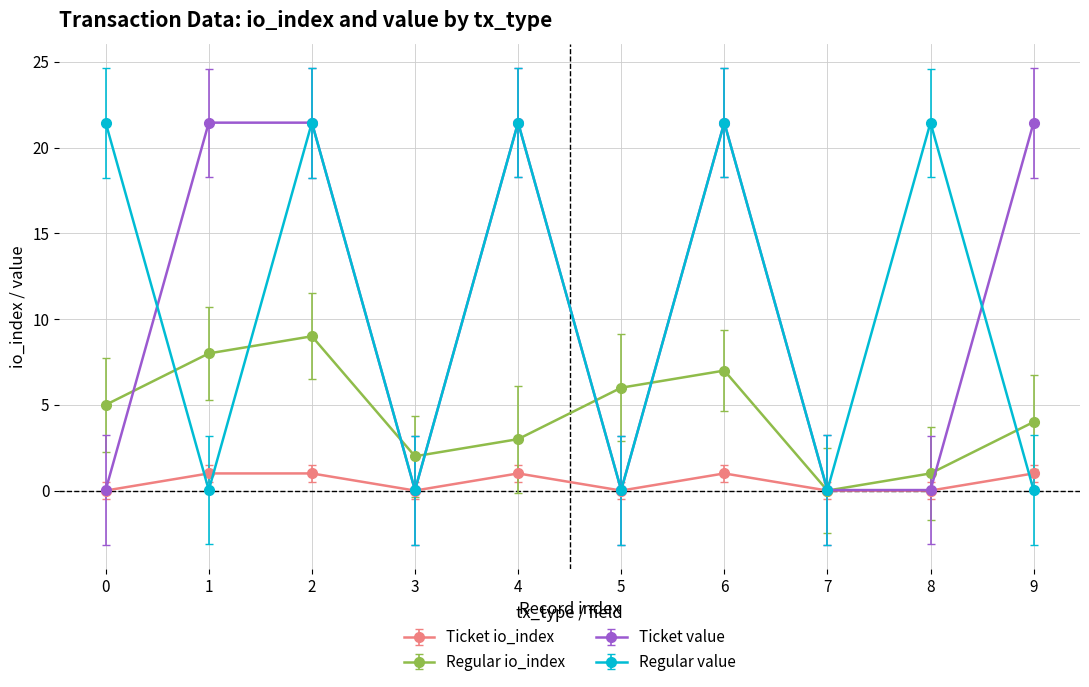

What is the spread (max minus min) of values at 4?

20.5